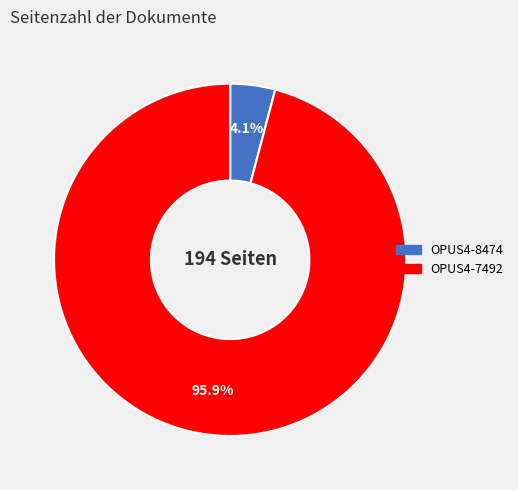

Which slice represents more than half of the pie?

OPUS4-7492